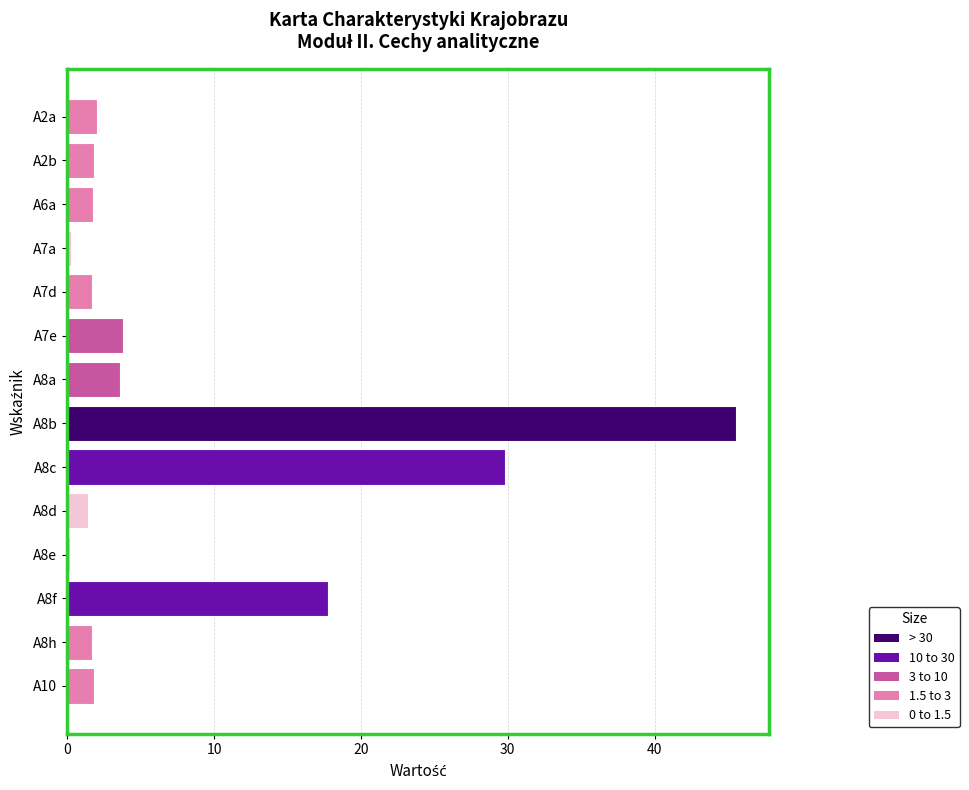

What is the greatest value displayed?

45.5